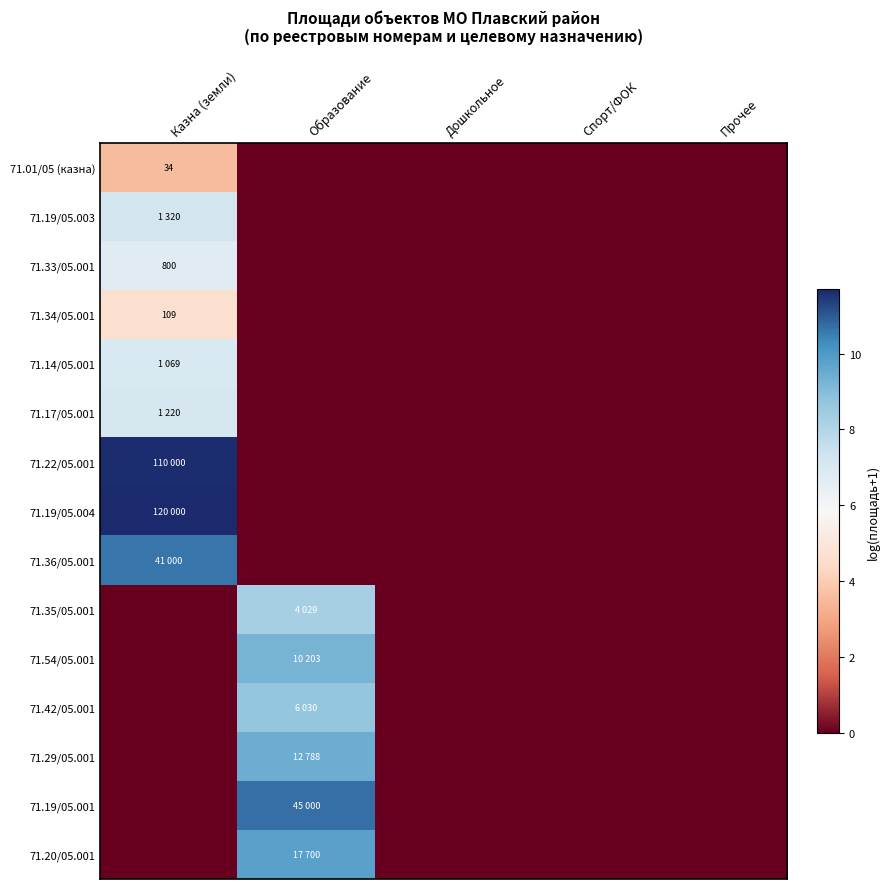

What is the difference between the maximum and minimum values in the 71.19/05.001 series?

10.7